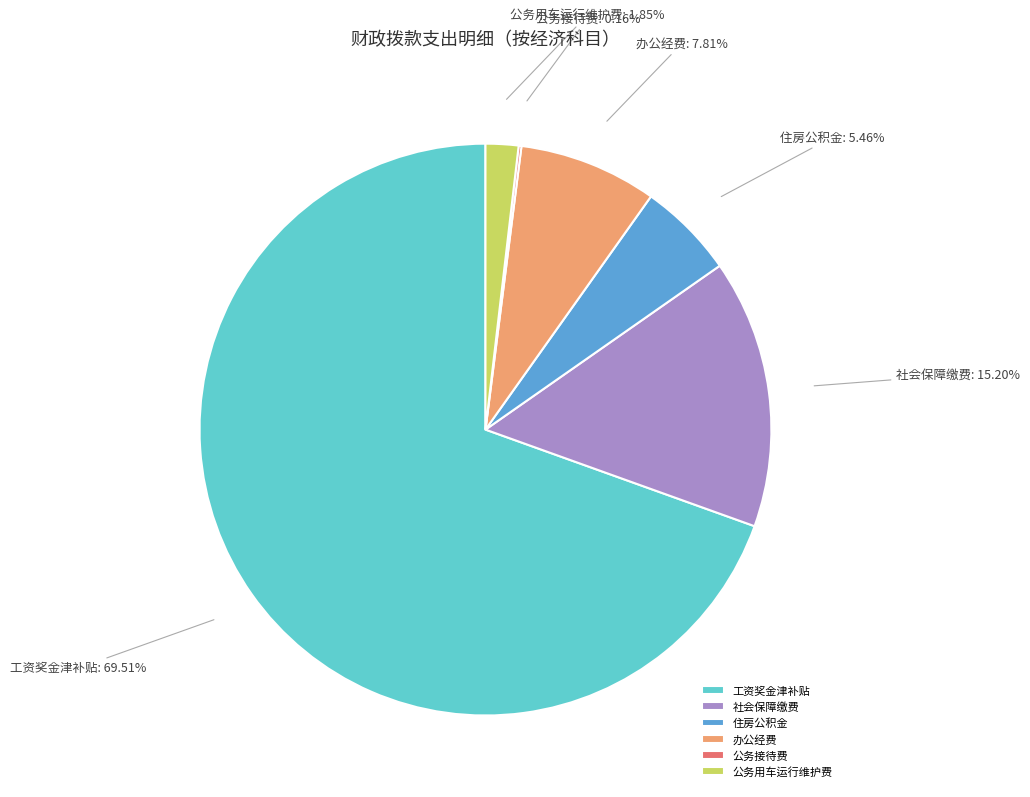

Combined, do 办公经费 and 公务用车运行维护费 account for over 50%?

No